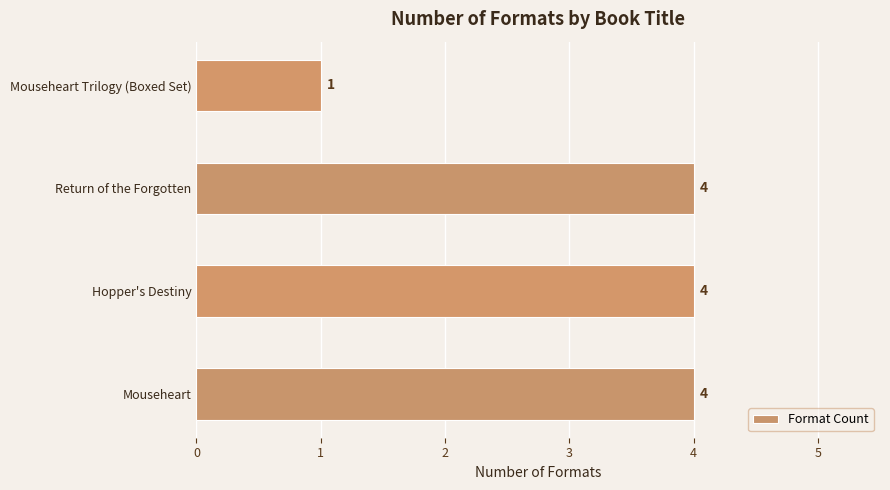

Reading bottom to top, extract all data points from this chart.

4	4	4	1